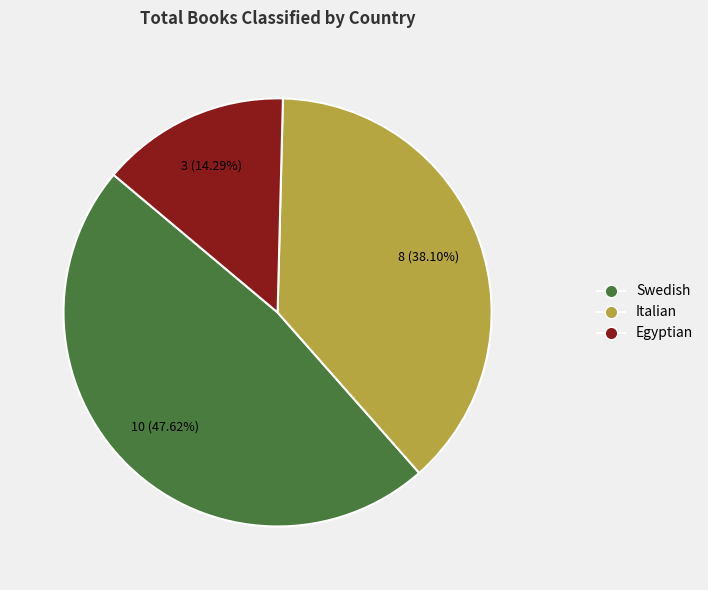

Rank the categories by value from highest to lowest.

Swedish, Italian, Egyptian